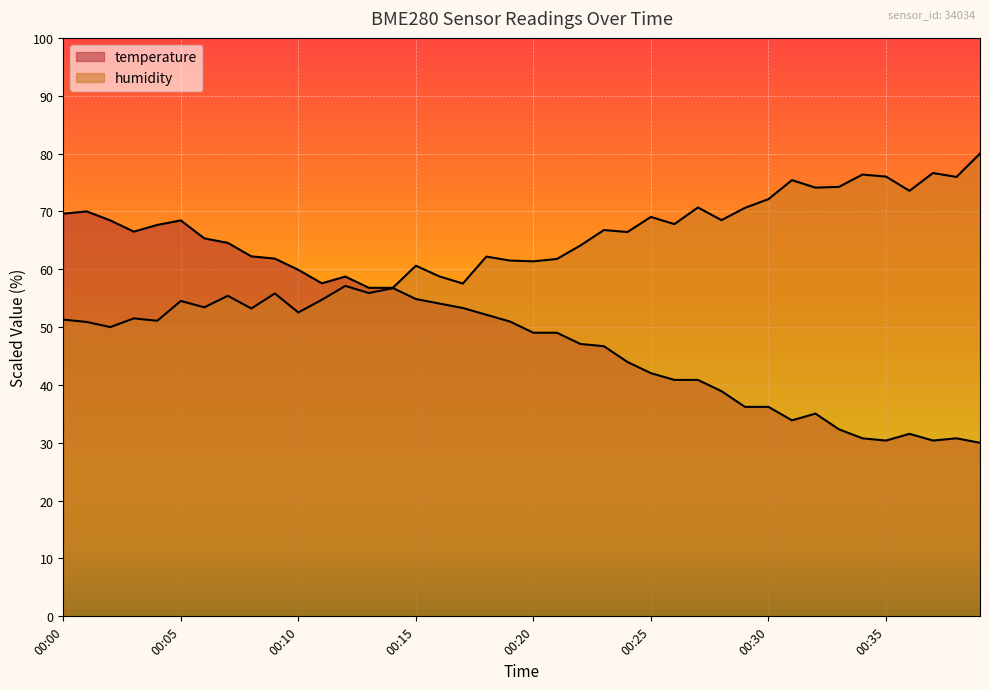

Reading left to right, list all the values displayed in this chart.

temperature: 69.6	70.0	68.4	66.5	67.7	68.4	65.3	64.6	62.2	61.8	59.9	57.6	58.7	56.8	56.8	54.9	54.1	53.3	52.1	51.0	49.0	49.0	47.1	46.7	44.0	42.0	40.9	40.9	38.9	36.2	36.2	33.9	35.0	32.3	30.8	30.4	31.6	30.4	30.8	30.0
humidity: 51.3	50.9	50.0	51.5	51.1	54.5	53.4	55.4	53.2	55.8	52.5	54.7	57.1	55.9	56.7	60.6	58.8	57.5	62.2	61.5	61.4	61.8	64.1	66.8	66.4	69.0	67.8	70.7	68.5	70.6	72.1	75.4	74.1	74.2	76.4	76.0	73.6	76.6	76.0	80.0